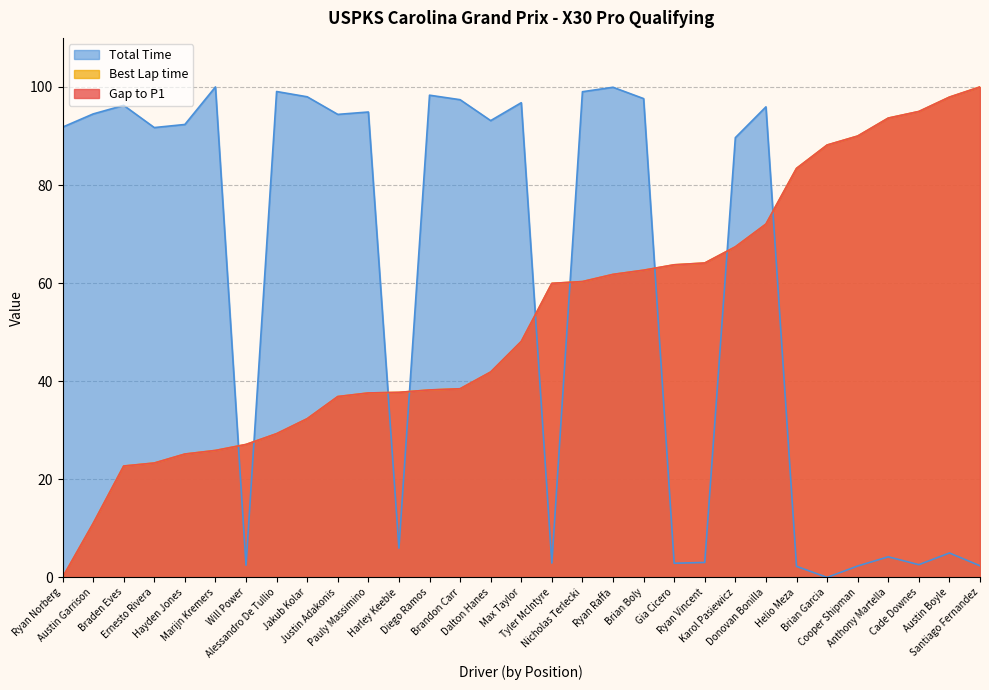

Where do Gap to P1 and Total Time first cross each other?

Marijn Kremers and Will Power